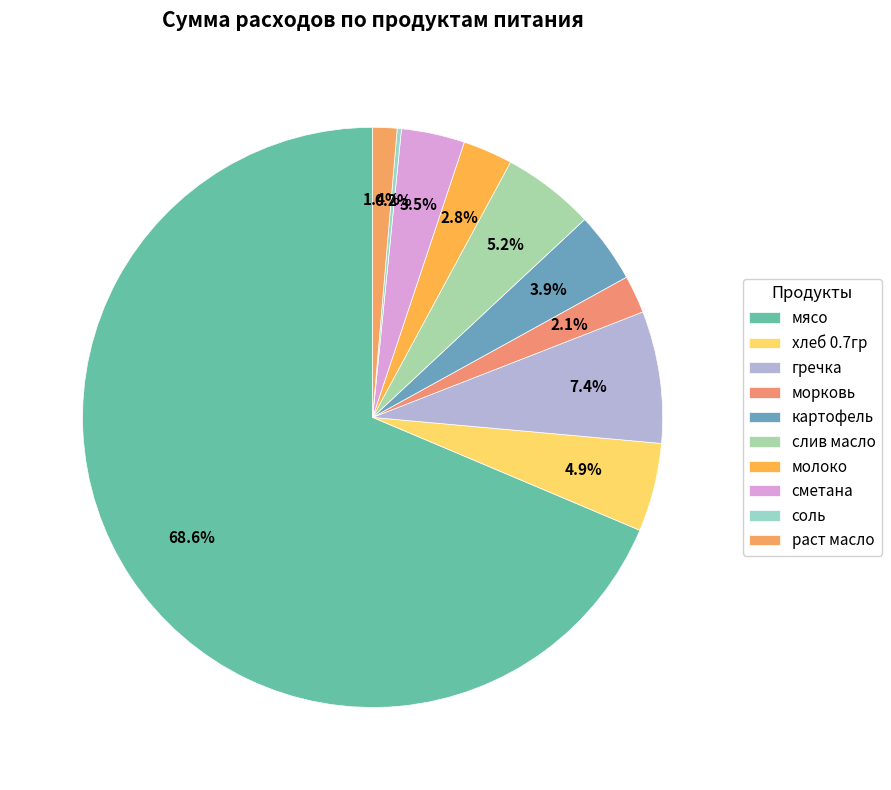

Rank the categories by value from highest to lowest.

мясо, гречка, слив масло, хлеб 0.7гр, картофель, сметана, молоко, морковь, раст масло, соль